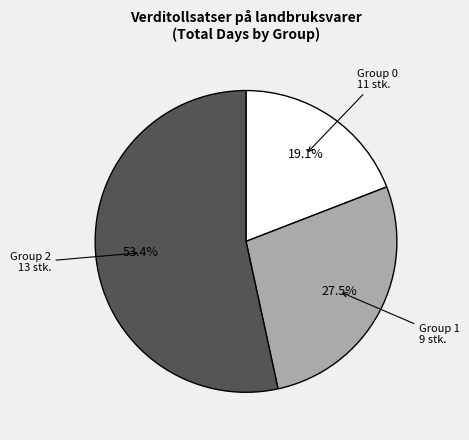

How many segments does this pie chart have?

3